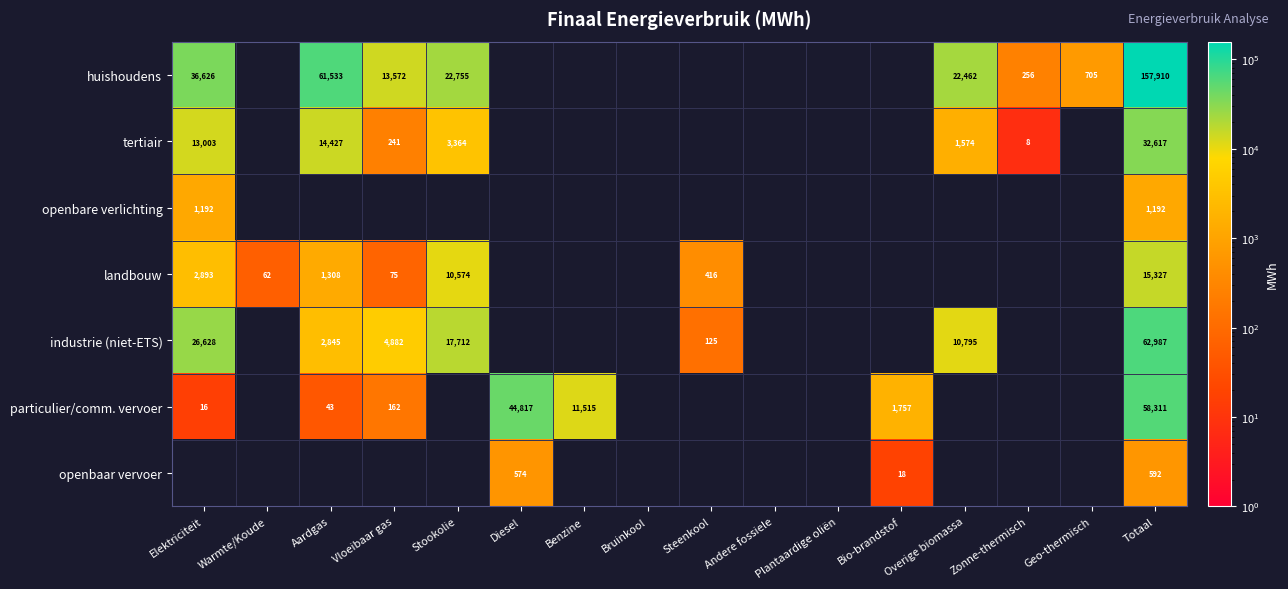

What is the difference between the maximum and minimum values in the huishoudens series?

157653.9